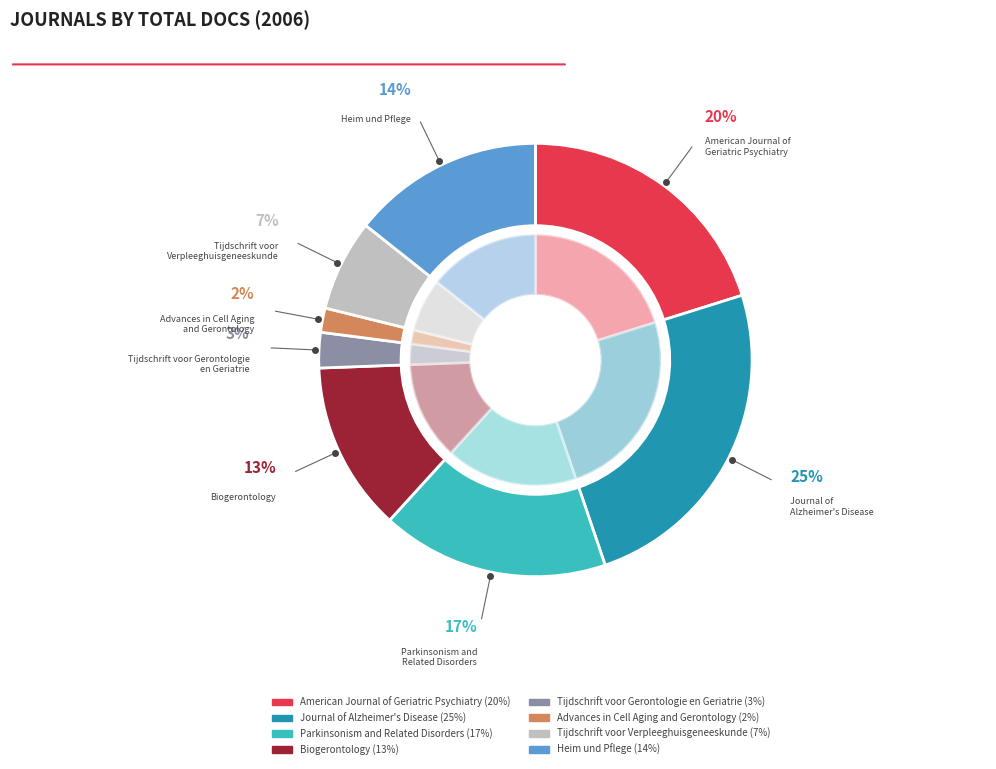

What is the smallest slice in the pie chart?

Advances in Cell Aging
and Gerontology